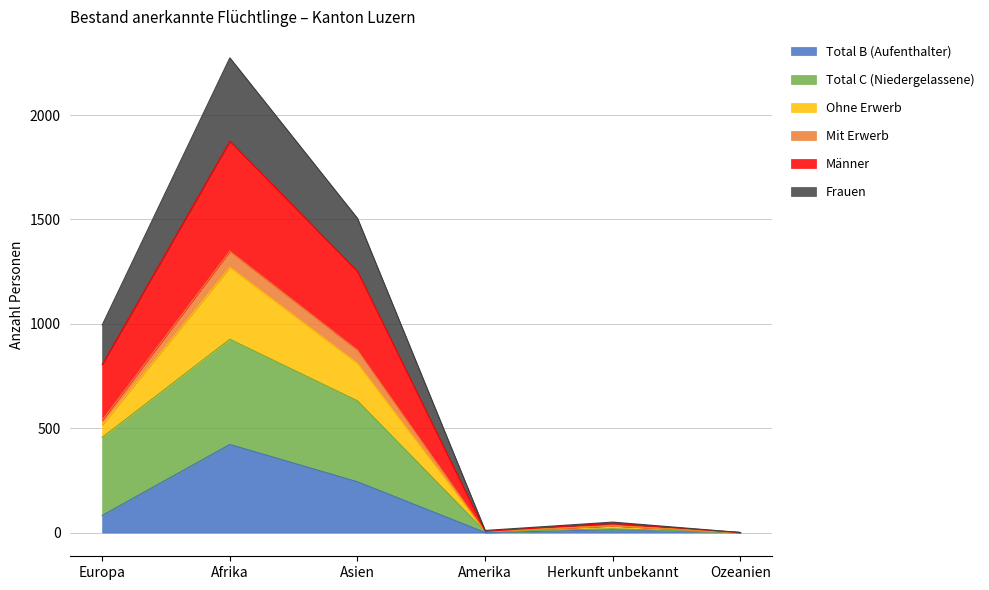

What position from the left is Amerika?

4